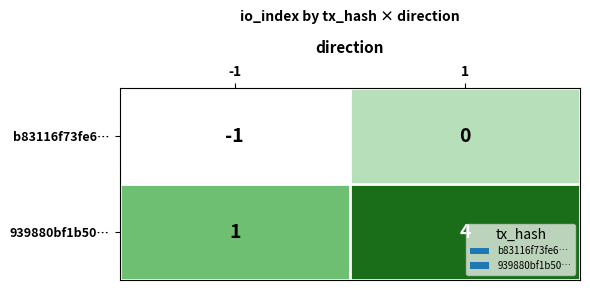

Reading right to left, extract all data points from this chart.

b83116f73fe6…: 0	-1
939880bf1b50…: 4	1